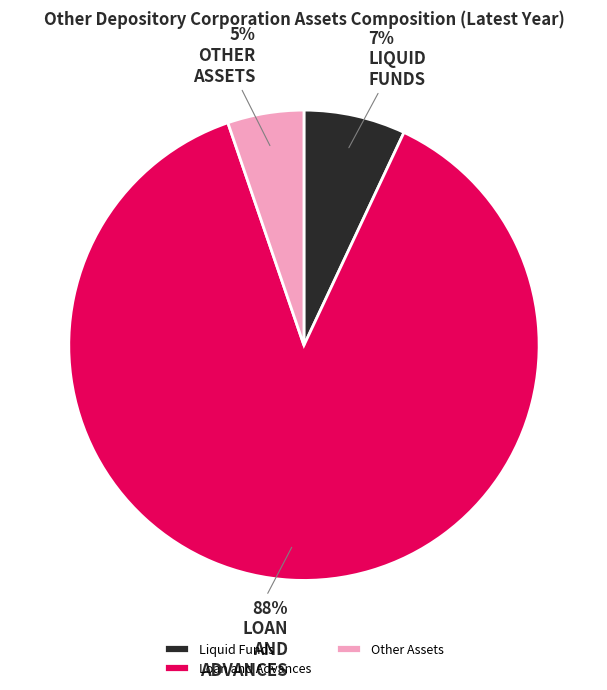

How many slices are in this pie chart?

3